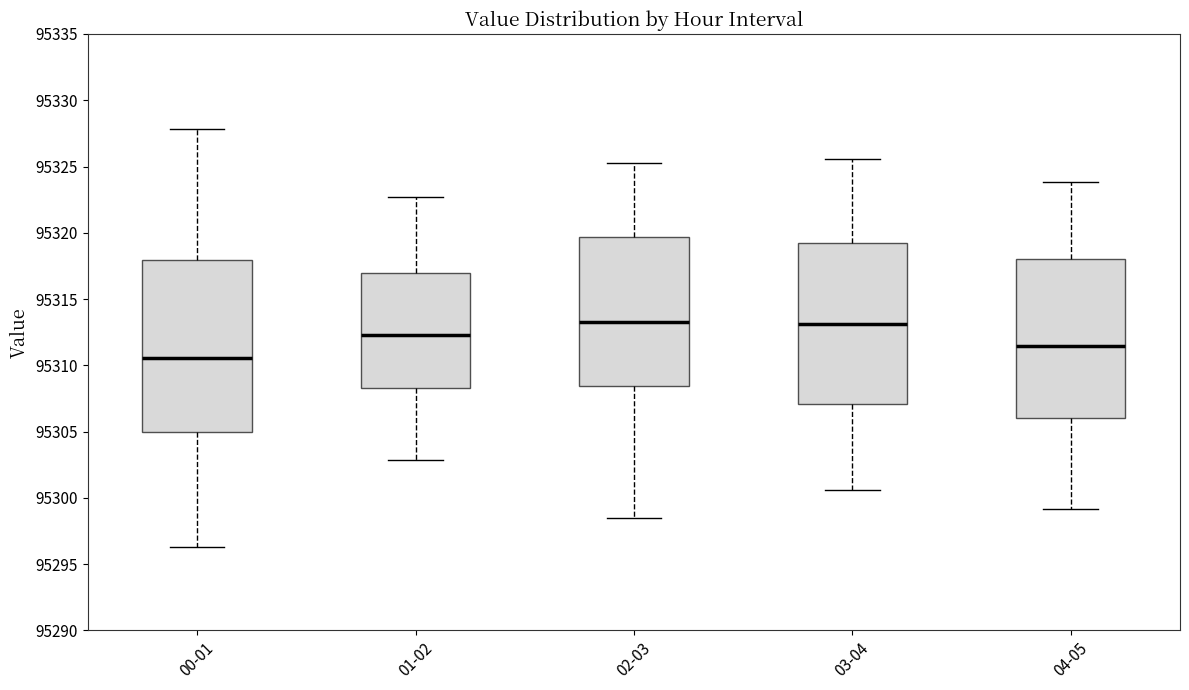

Which box is the tallest, from its lower edge to its upper edge?

00-01